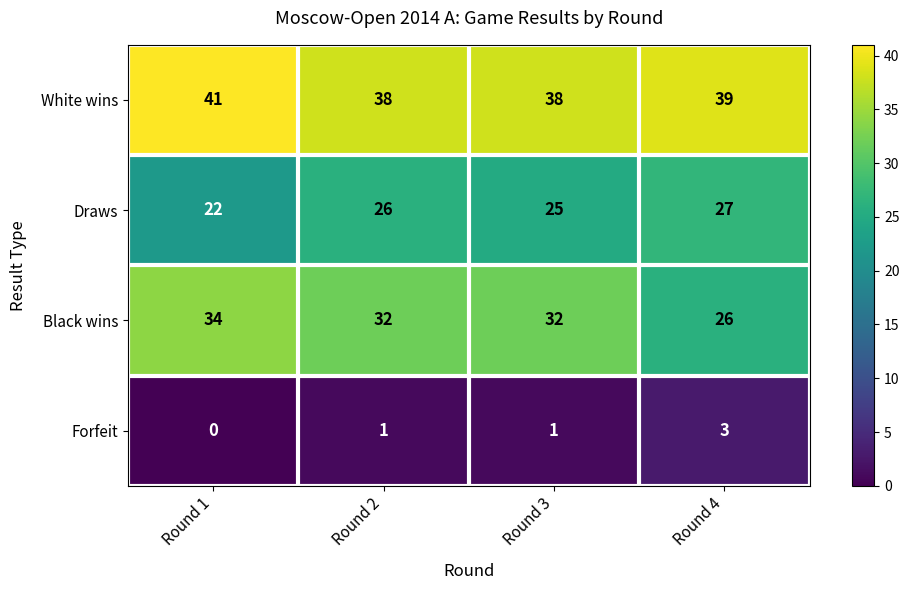

What is the sum of all Forfeit values?

5